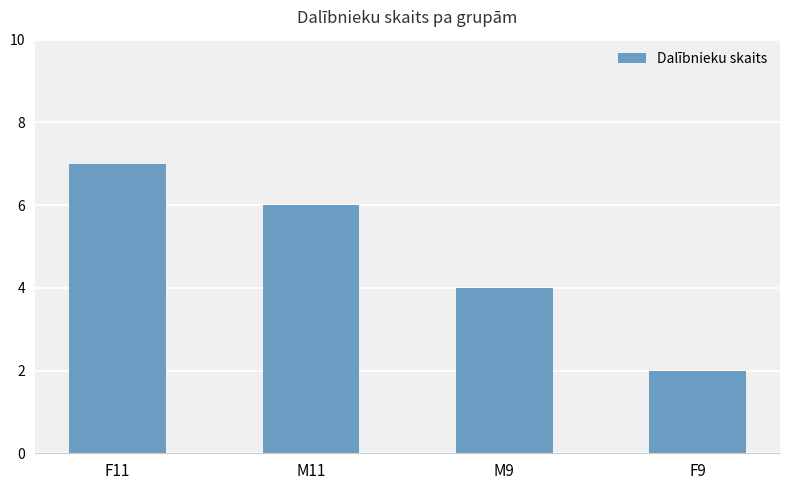

At which category does the chart reach its peak across all series?

F11